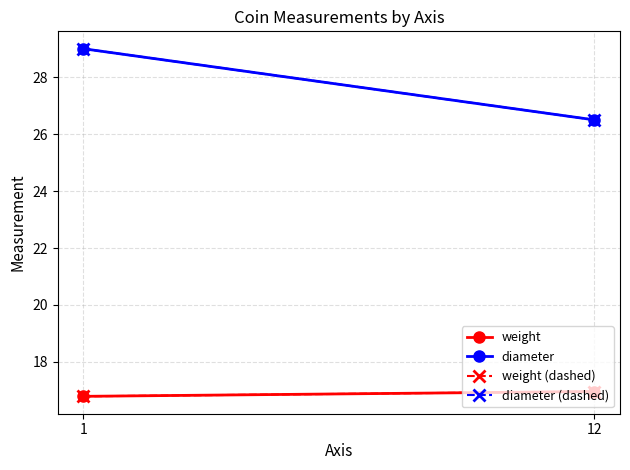

True or false: weight (dashed) has a value of 25.7 at 1.

False